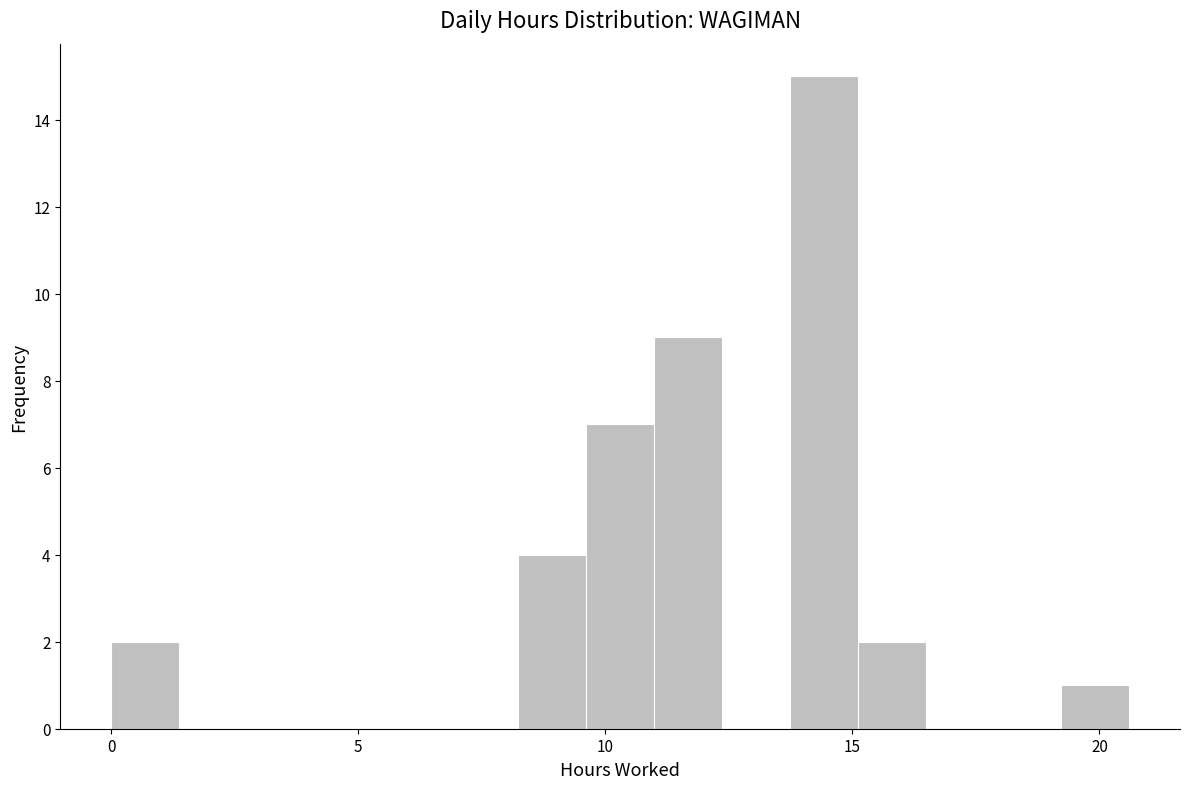

Around what value on the x-axis is the tallest bar? Give the approximate position of its centre, as read against the axis.

14.5